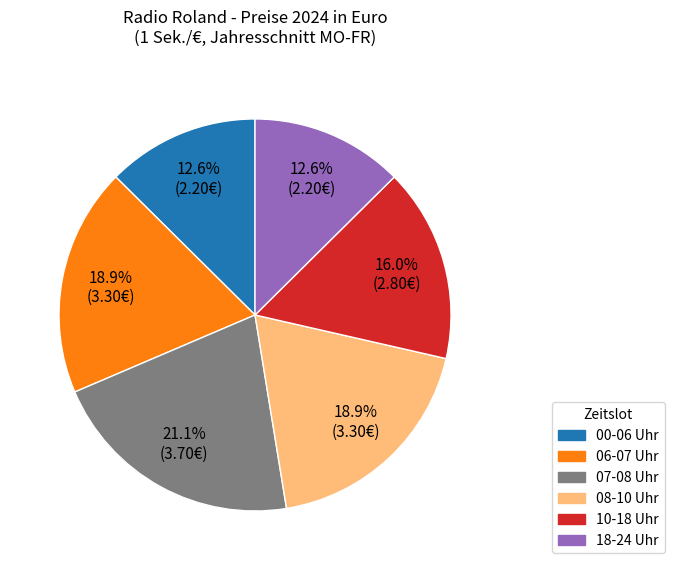

How many segments does this pie chart have?

6